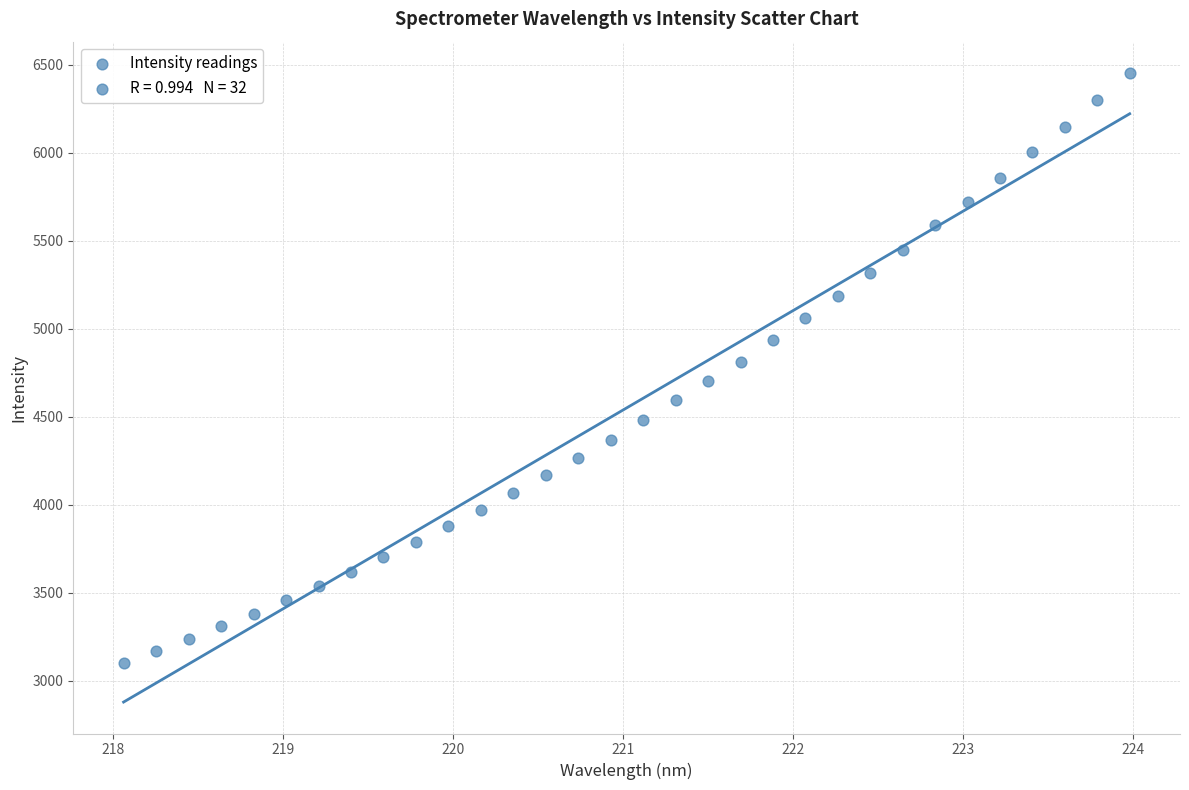

What is the range of Y values (max minus min)?

3350.7